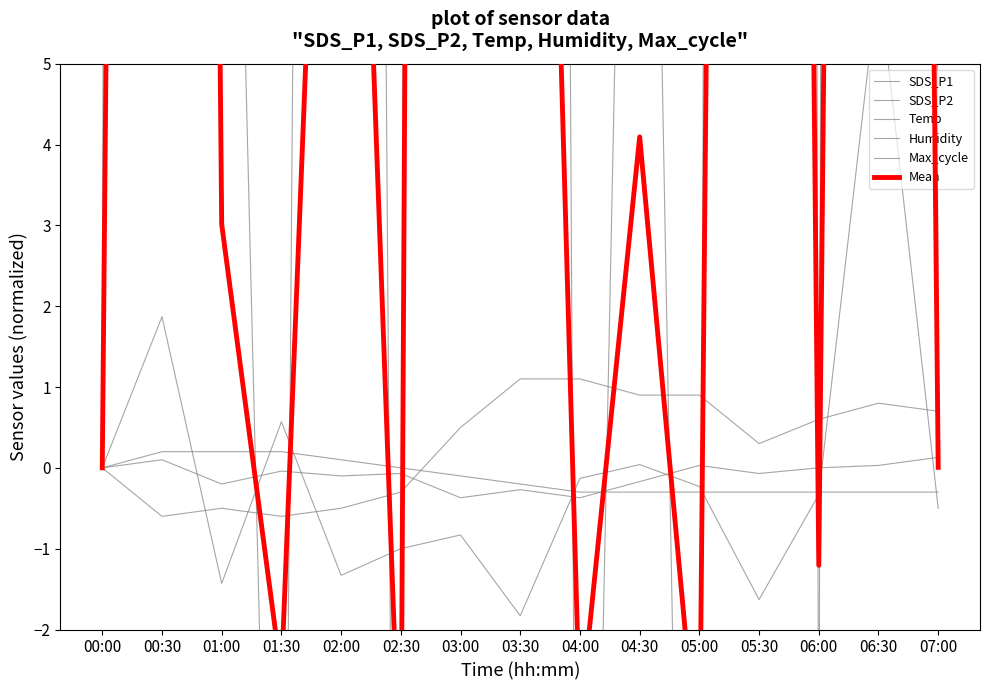

Which has a higher value, 04:30 or 02:00?

04:30